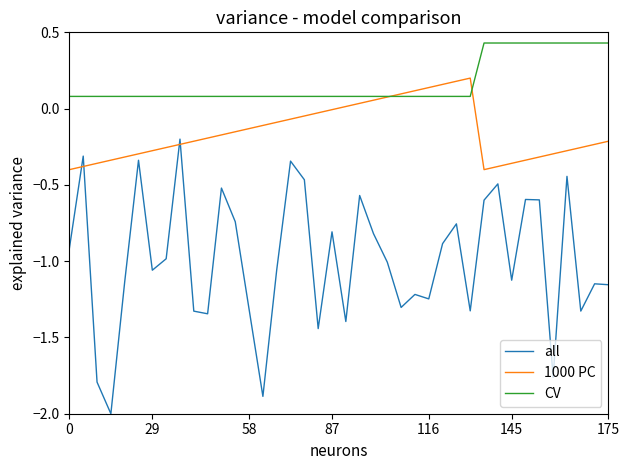

List the series in order of their overall mean, lowest first.

all, 1000 PC, CV